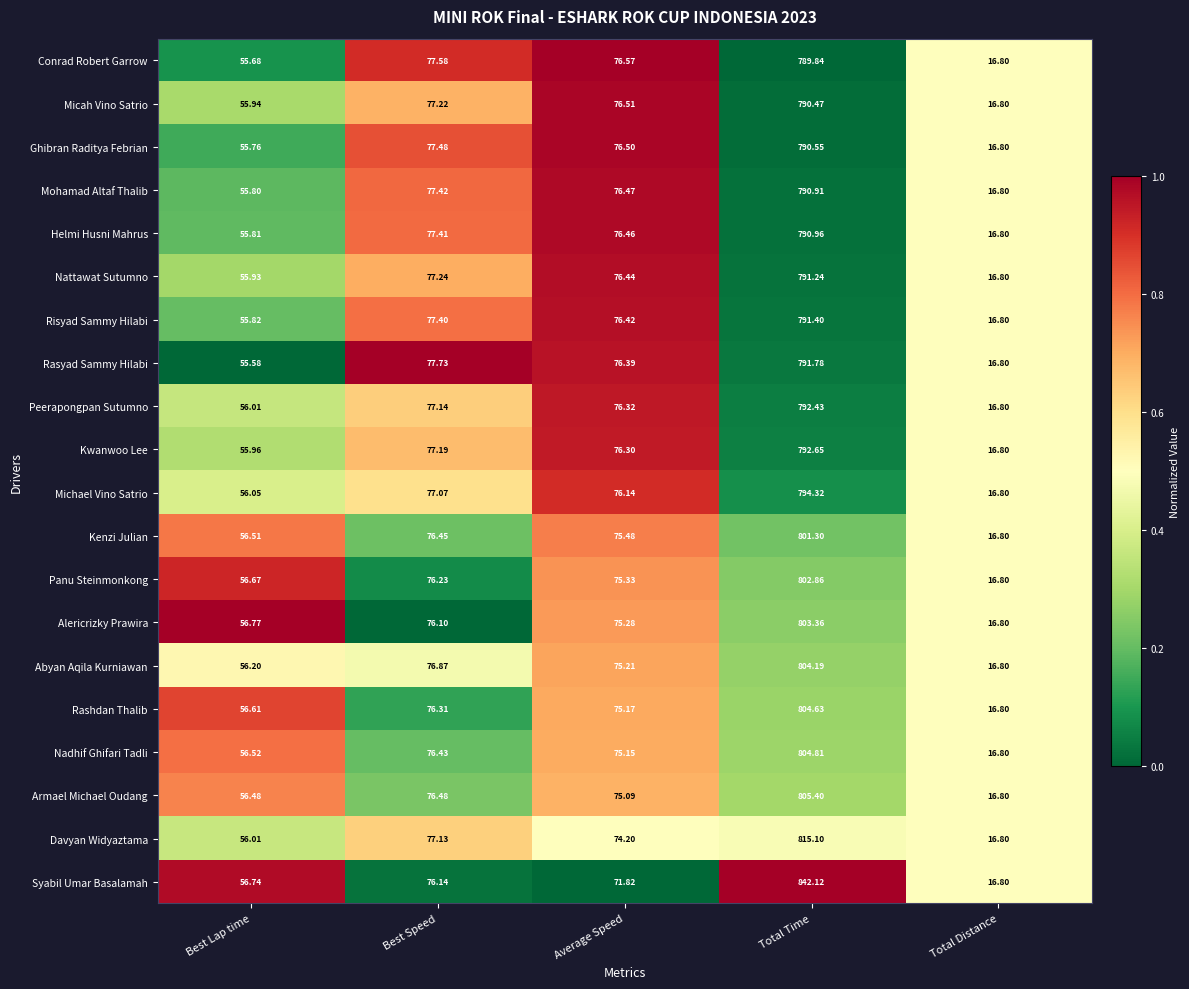

At which category does the chart reach its minimum across all series?

Total Distance